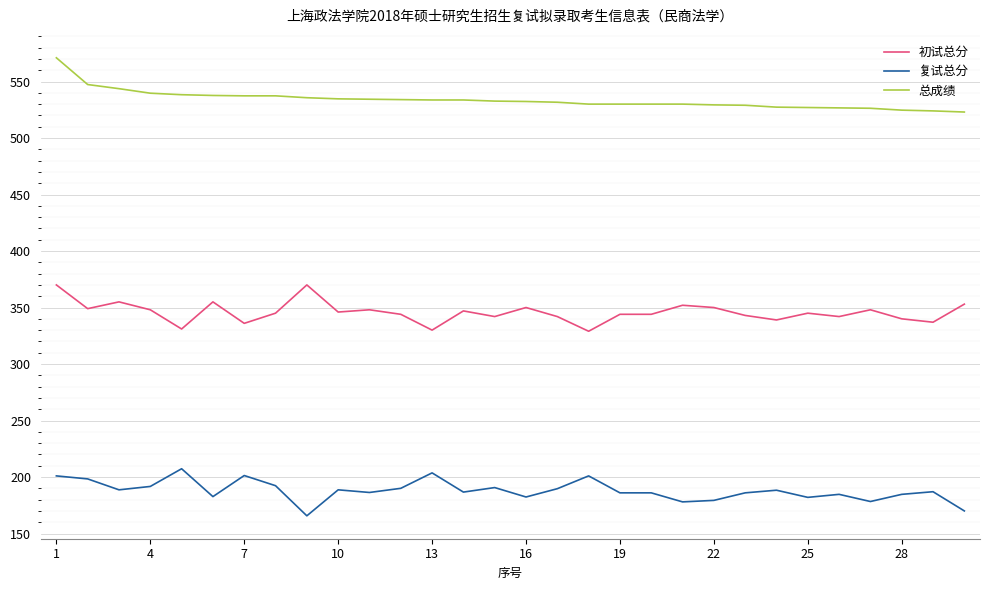

List the series in order of their peak value, highest first.

总成绩, 初试总分, 复试总分